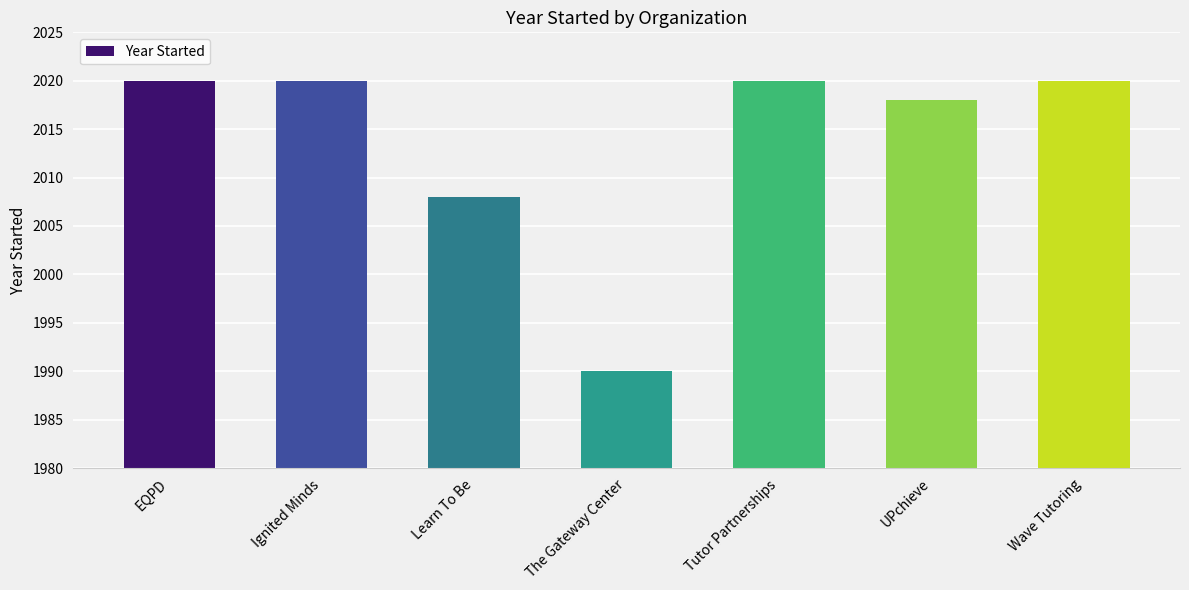

Reading left to right, list all the values displayed in this chart.

2020	2020	2008	1990	2020	2018	2020